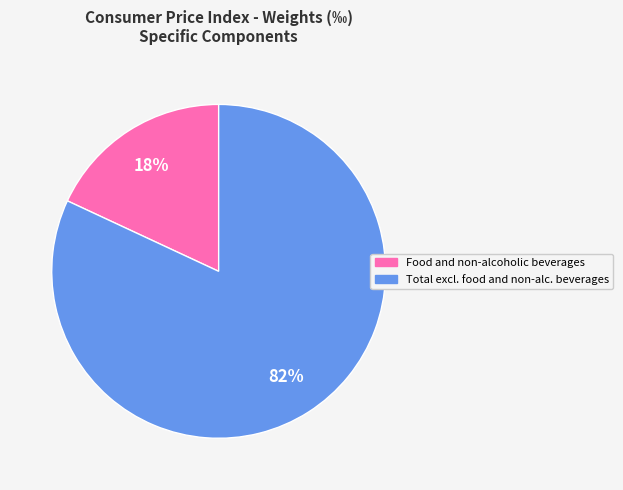

To the nearest percent, what is the difference between the largest and smallest slice percentages?

64%